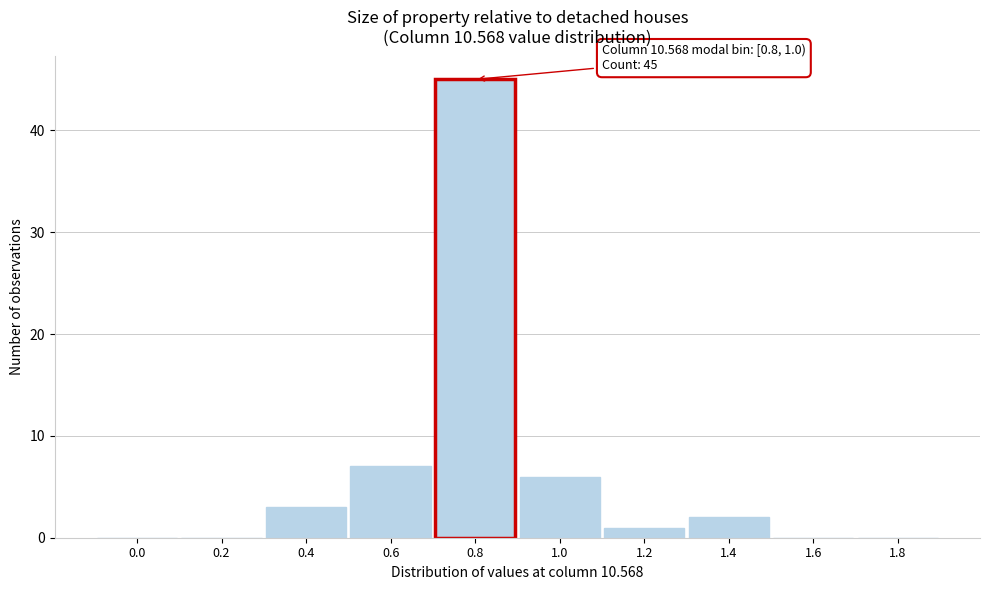

Reading right to left, what are all the values shown in this chart?

1.8=0	1.6=0	1.4=2	1.2=1	1.0=6	0.8=45	0.6=7	0.4=3	0.2=0	0.0=0